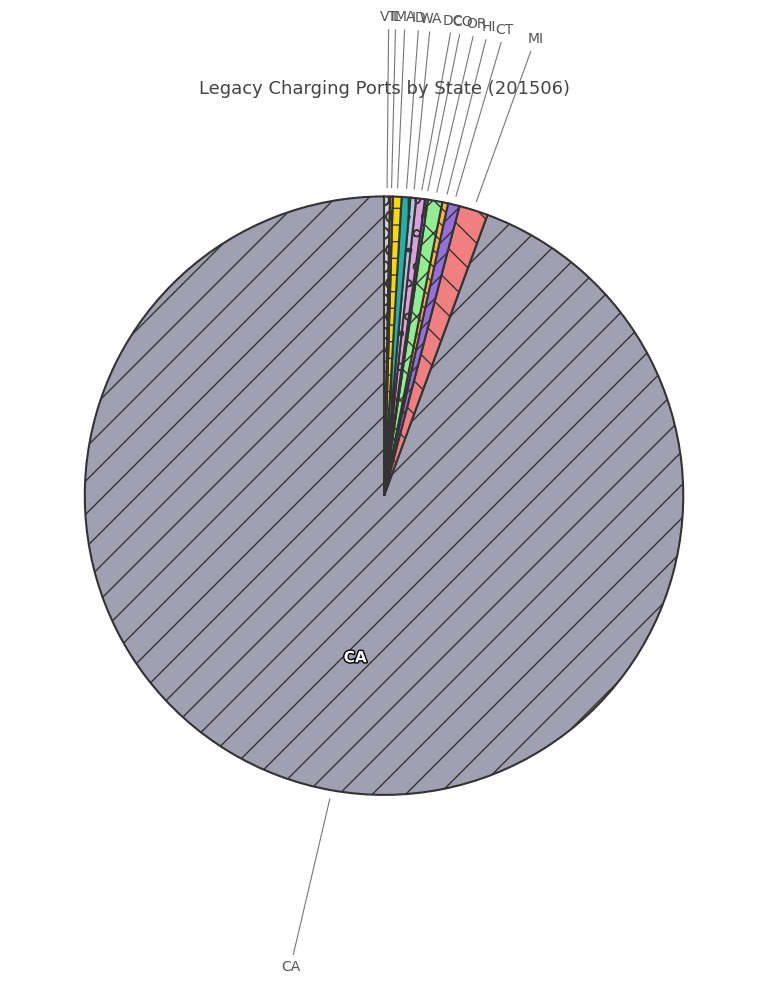

What is the largest slice in the pie chart?

CA